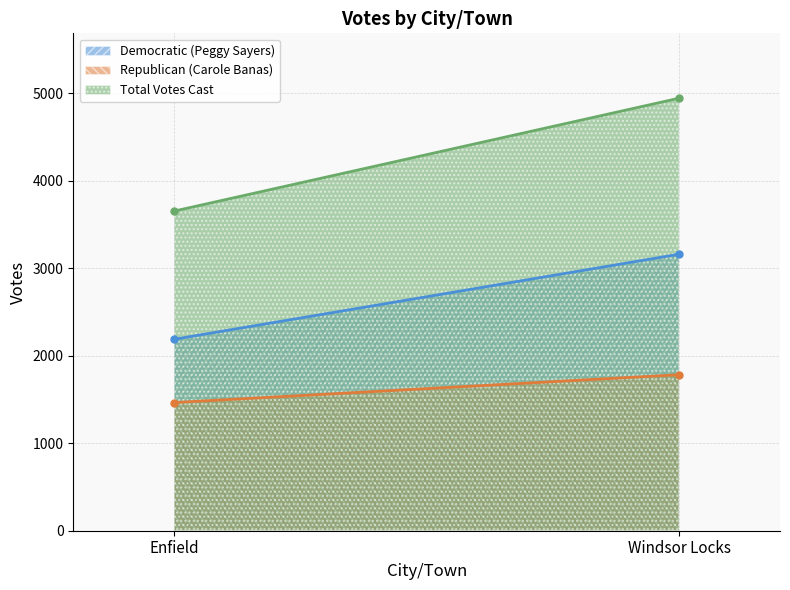

Which category has the highest value in the Republican (Carole Banas) series?

Windsor Locks